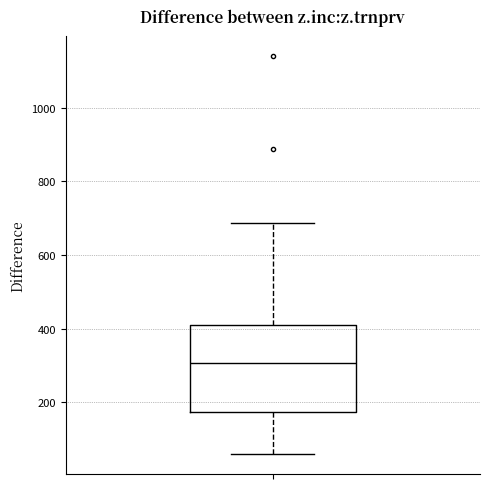

Read this box plot against the y-axis: the position of the median line, the range covered by the box, and the ends of both whiskers. The values are not printed on the chart, so give them approximately, as read against the axis.

median 300, box 180 to 400, whiskers 60 to 680